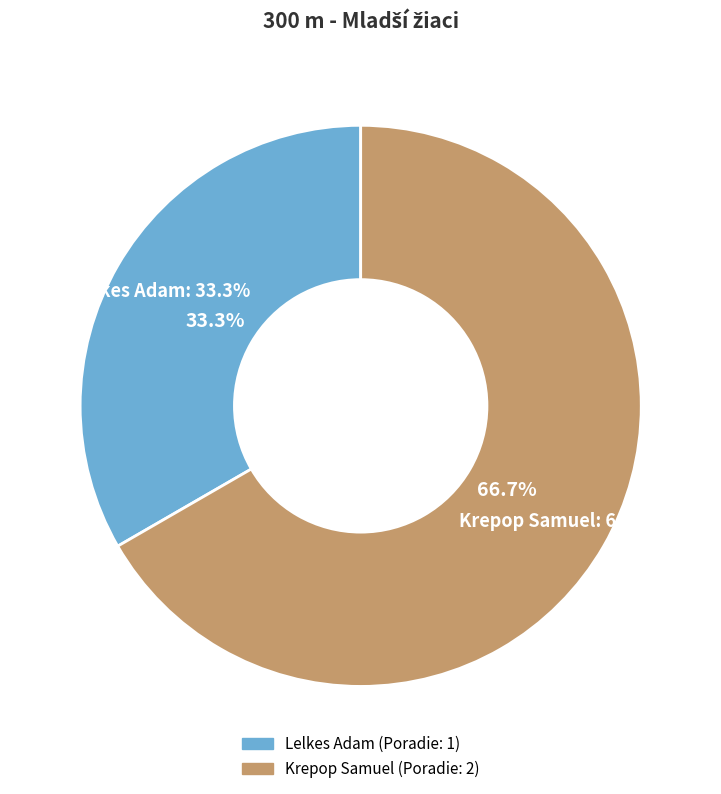

Which slice is the largest?

Krepop Samuel